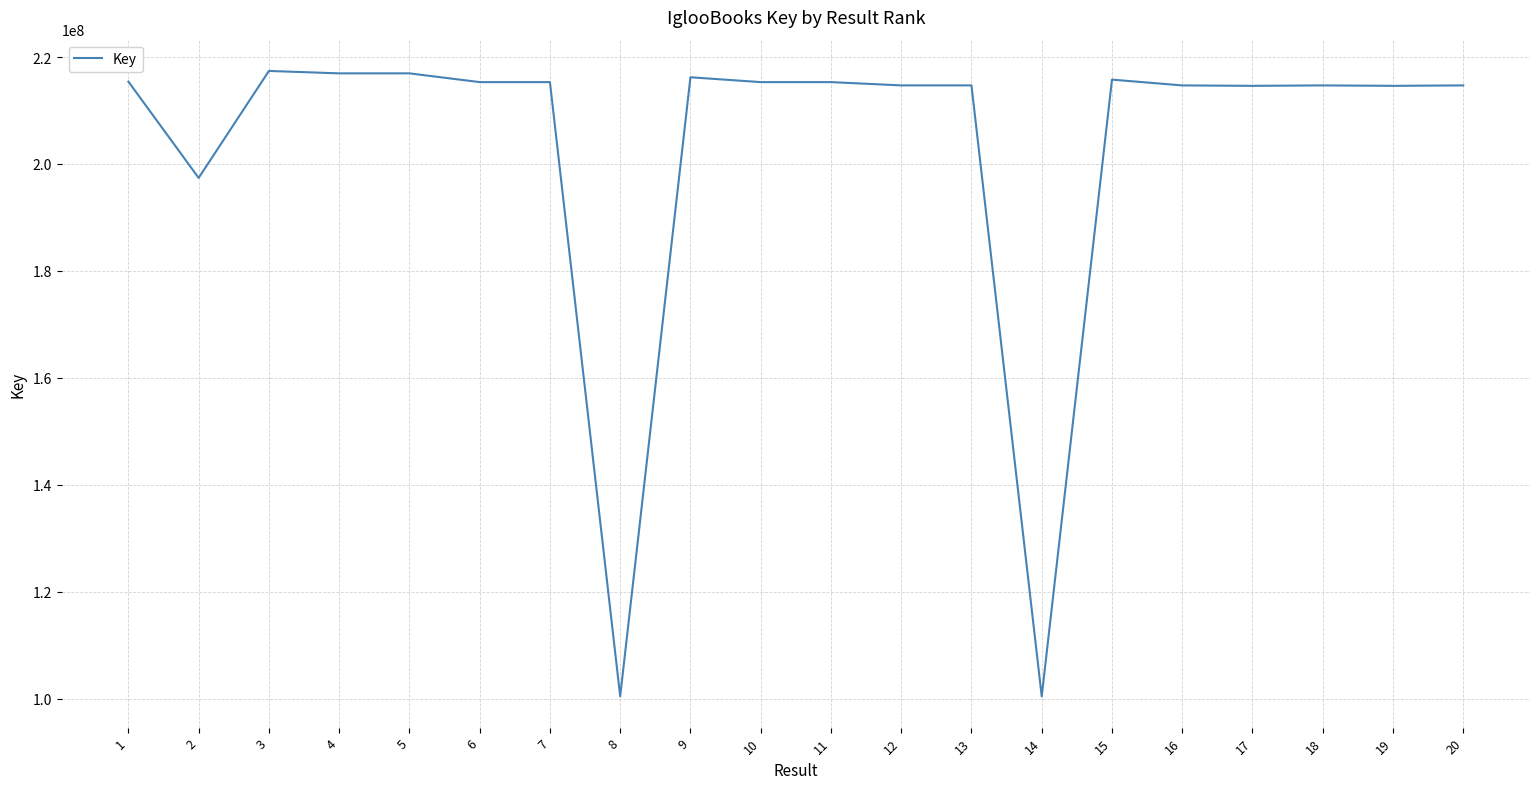

Is it true that the value at 5 is 381174765?

False